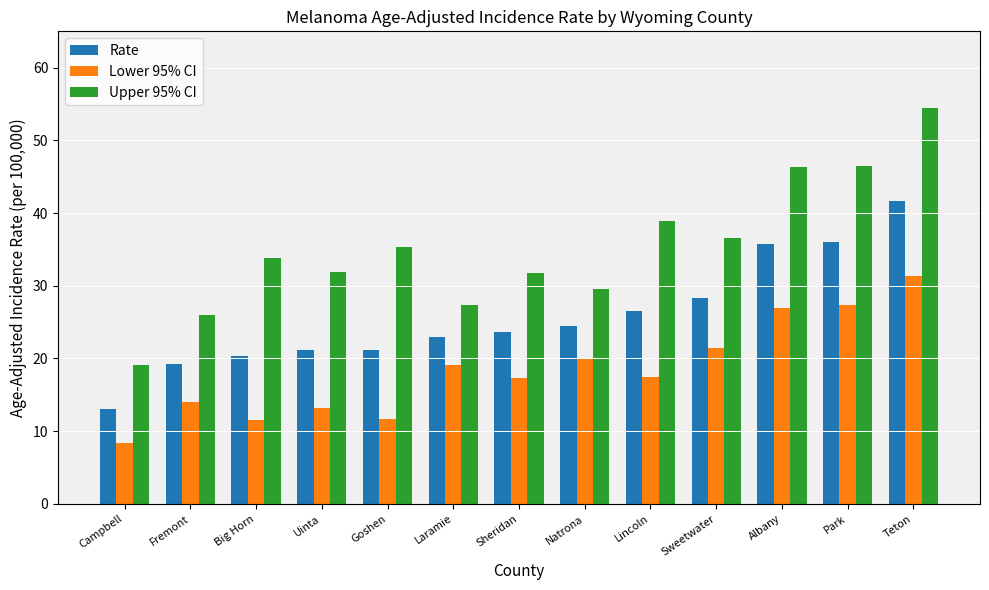

Where is Upper 95% CI nearest to the value 36?

Sweetwater